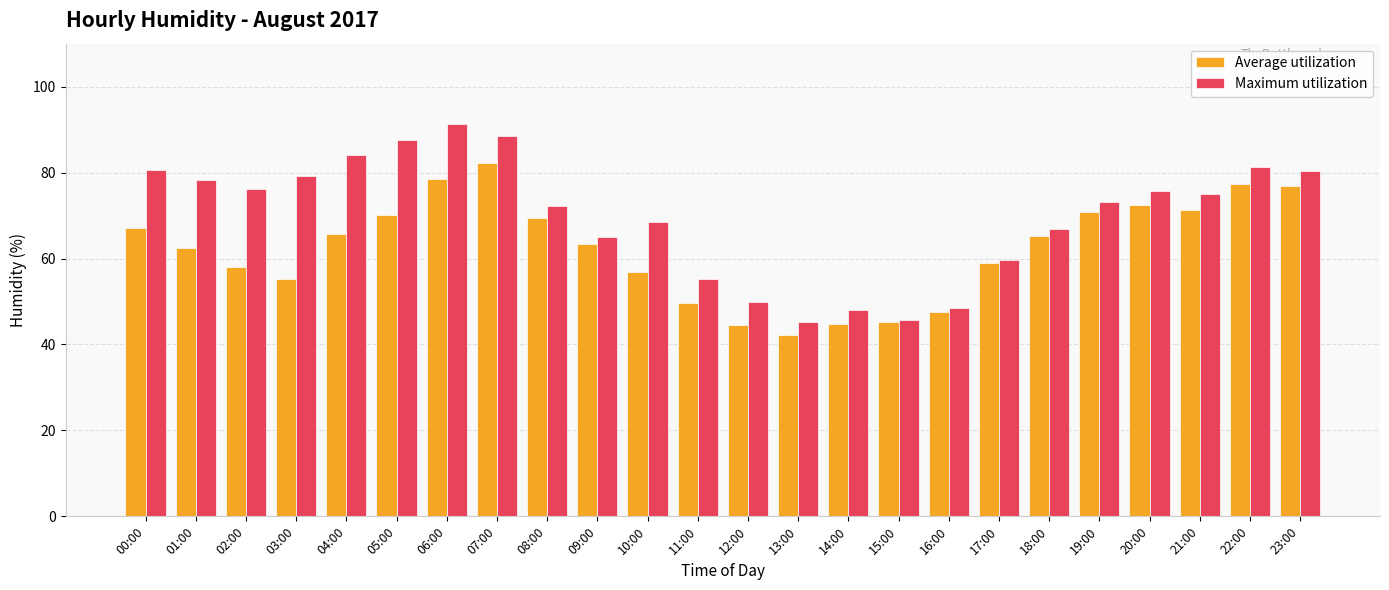

What is the maximum value shown in the chart?

91.2